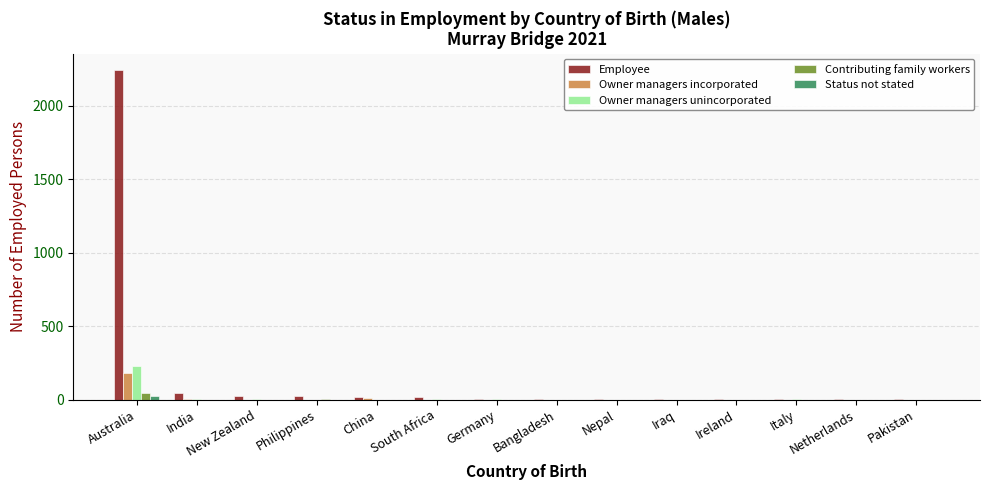

What is the highest value of the Contributing family workers series?

42